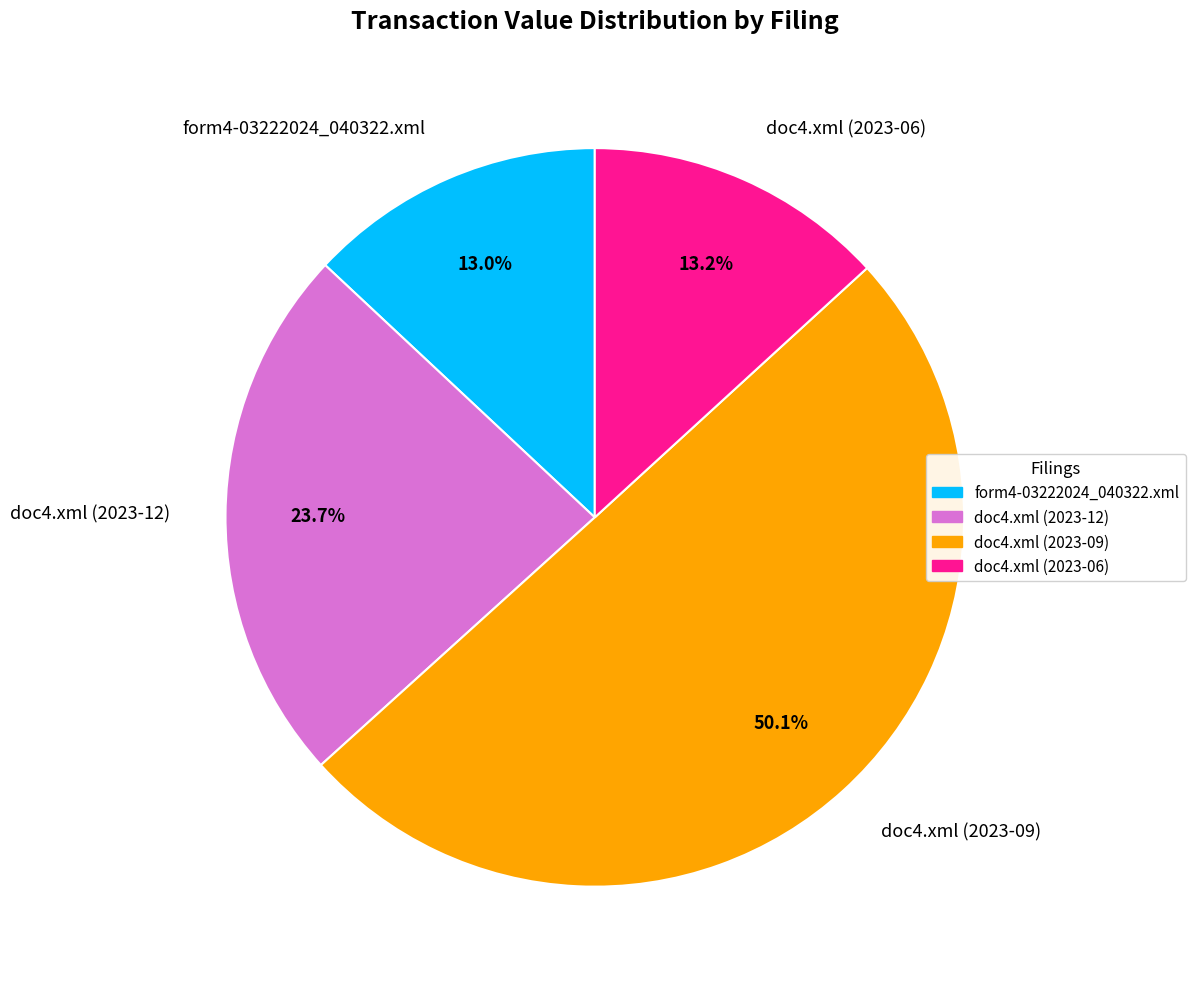

To the nearest percent, what portion does form4-03222024_040322.xml represent?

13%